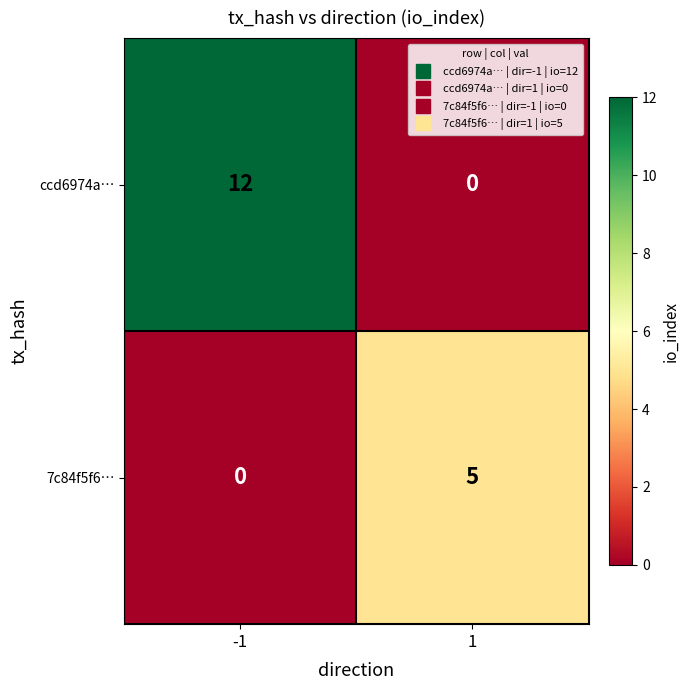

List the series in order of their peak value, highest first.

ccd6974a…, 7c84f5f6…